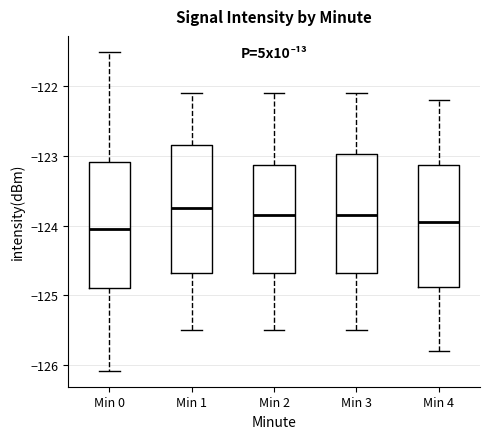

Reading left to right, read every box against the y-axis: the position of its median line, the range the box covers, and the ends of its whiskers. The values are not printed on the chart, so give them approximately, as read against the axis.

Min 0: median -124.0, box -124.9 to -123.1, whiskers -126.1 to -121.5
Min 1: median -123.7, box -124.7 to -122.8, whiskers -125.5 to -122.1
Min 2: median -123.8, box -124.7 to -123.1, whiskers -125.5 to -122.1
Min 3: median -123.8, box -124.7 to -123.0, whiskers -125.5 to -122.1
Min 4: median -123.9, box -124.9 to -123.1, whiskers -125.8 to -122.2